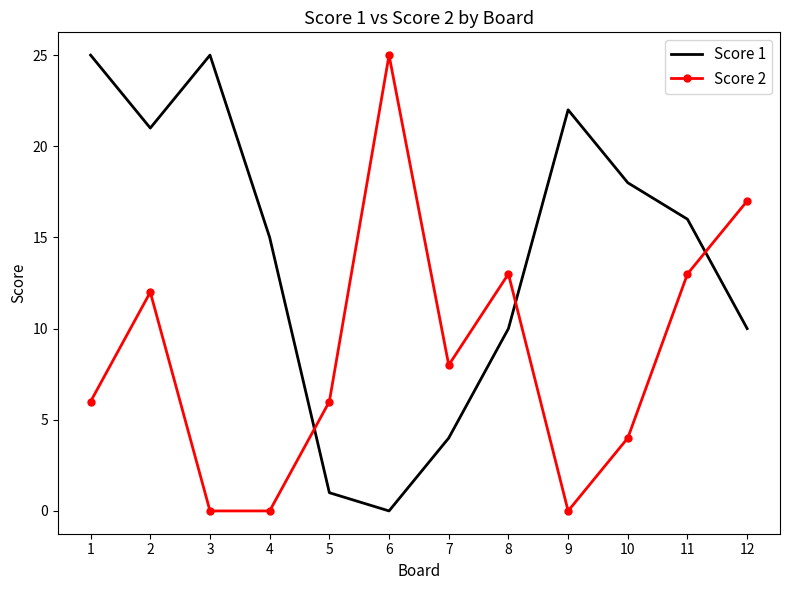

At which label does Score 2 reach its peak?

6